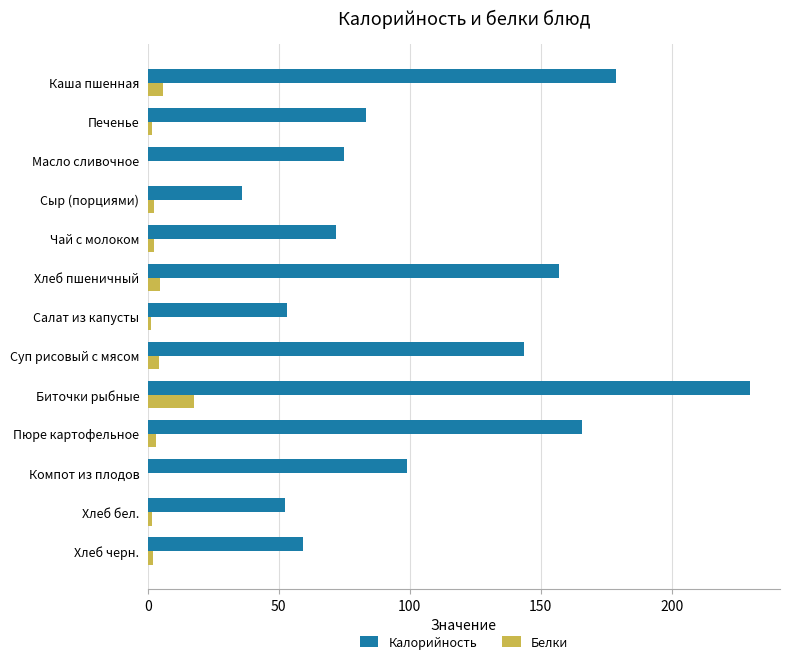

Between Каша пшенная and Суп рисовый с мясом, which series saw the biggest shift?

Калорийность